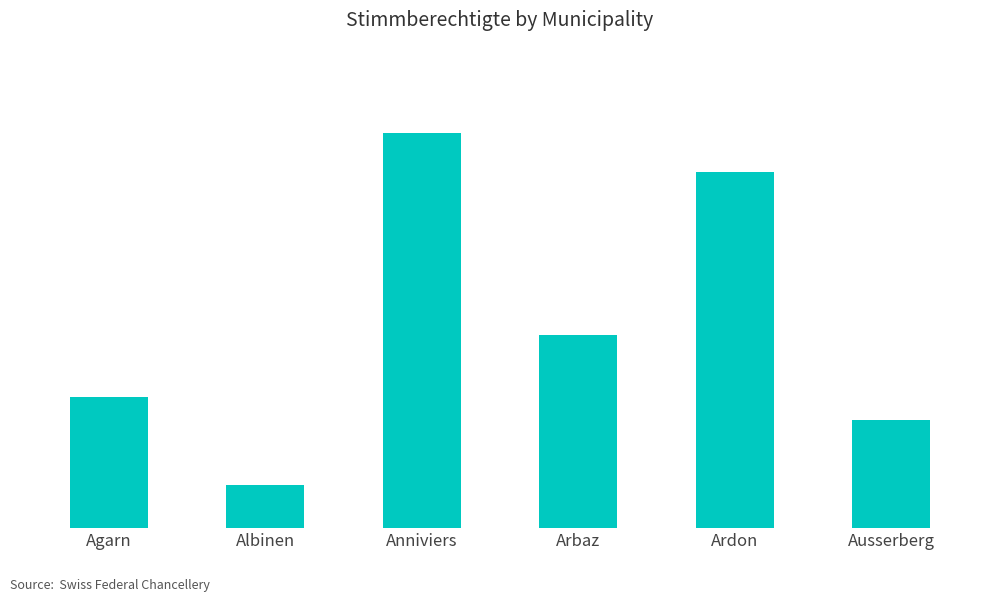

Does the chart contain any negative values?

No